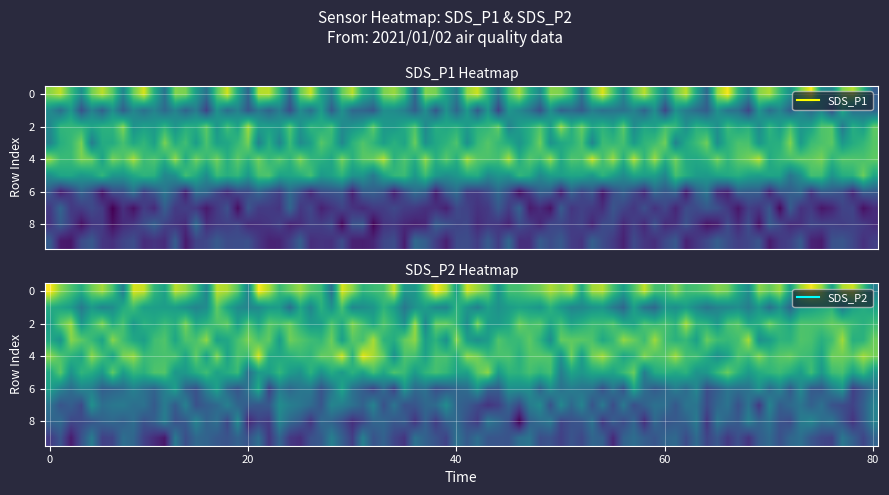

Count the number of data series in this chart.

2